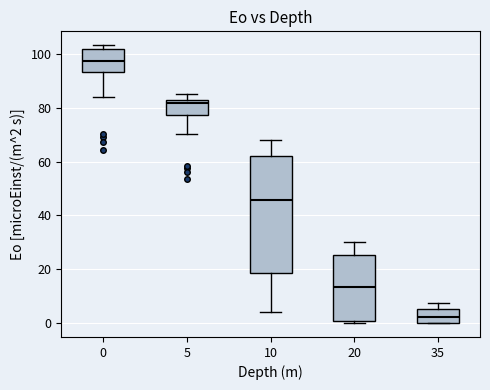

Which box is the tallest, from its lower edge to its upper edge?

10